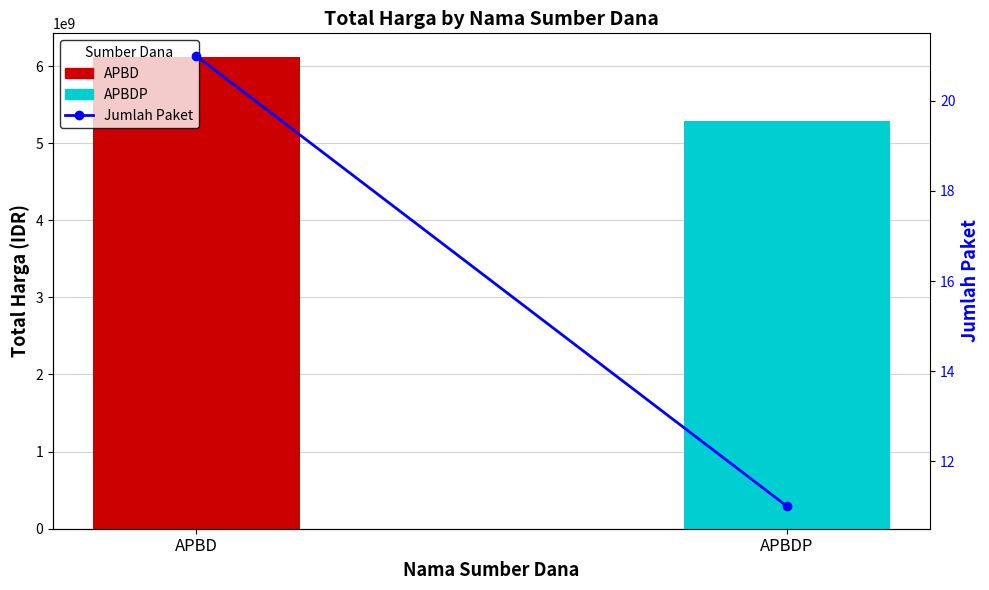

How many bars are there in total?

2